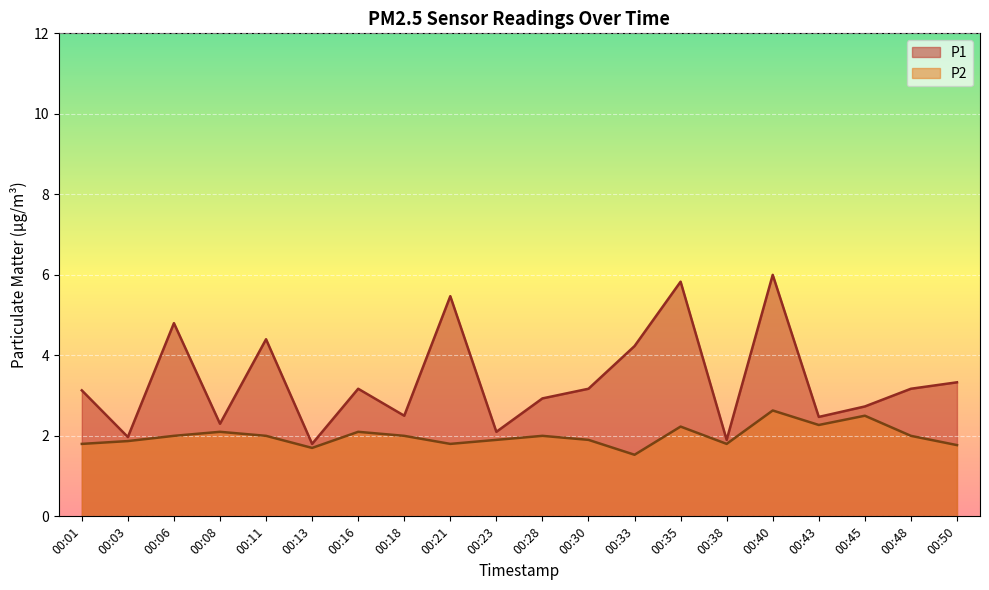

What is the sum of the P1 values at 00:45 and 00:13?

4.5